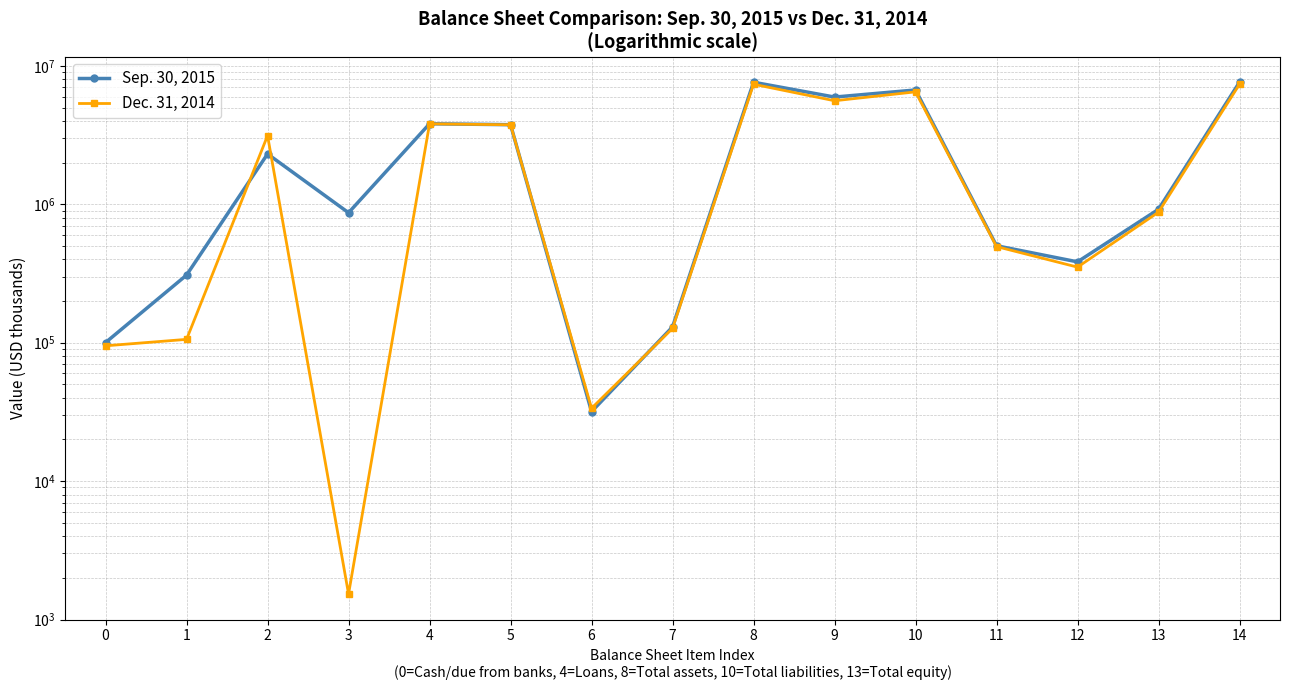

In Dec. 31, 2014, how many points are lower than both neighbors (excluding endpoints)?

4